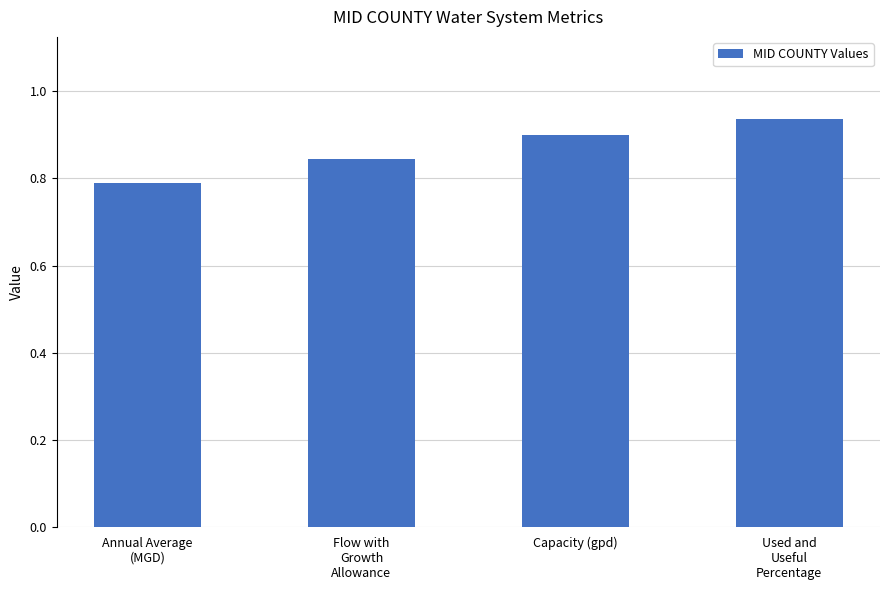

How many distinct data groups are displayed?

1